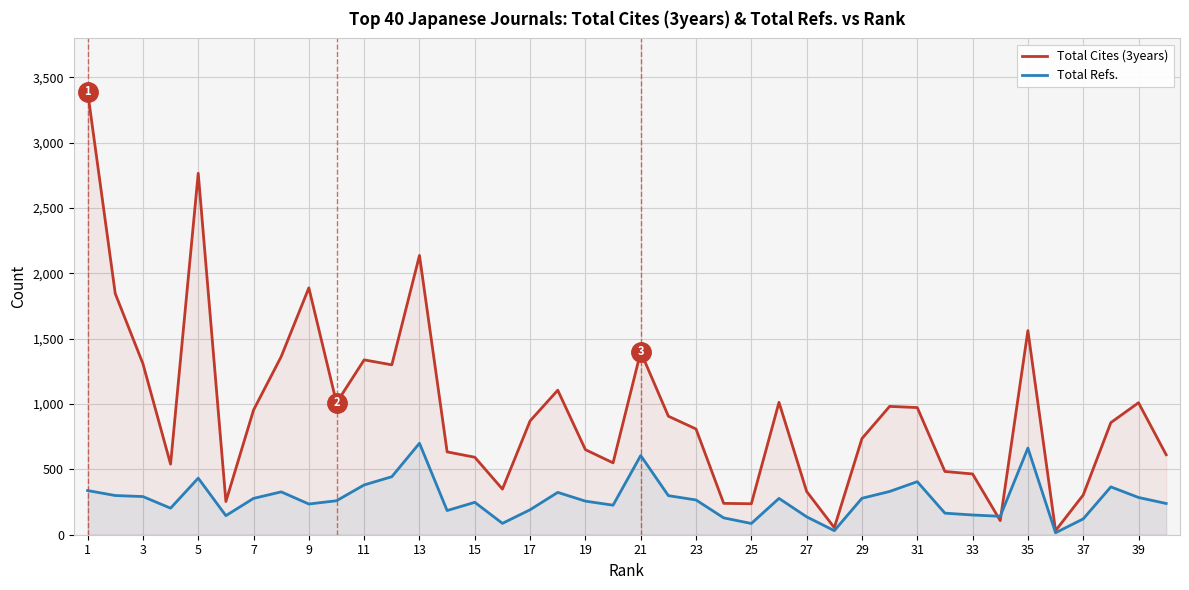

What is the difference between the highest and lowest values at 39?

725